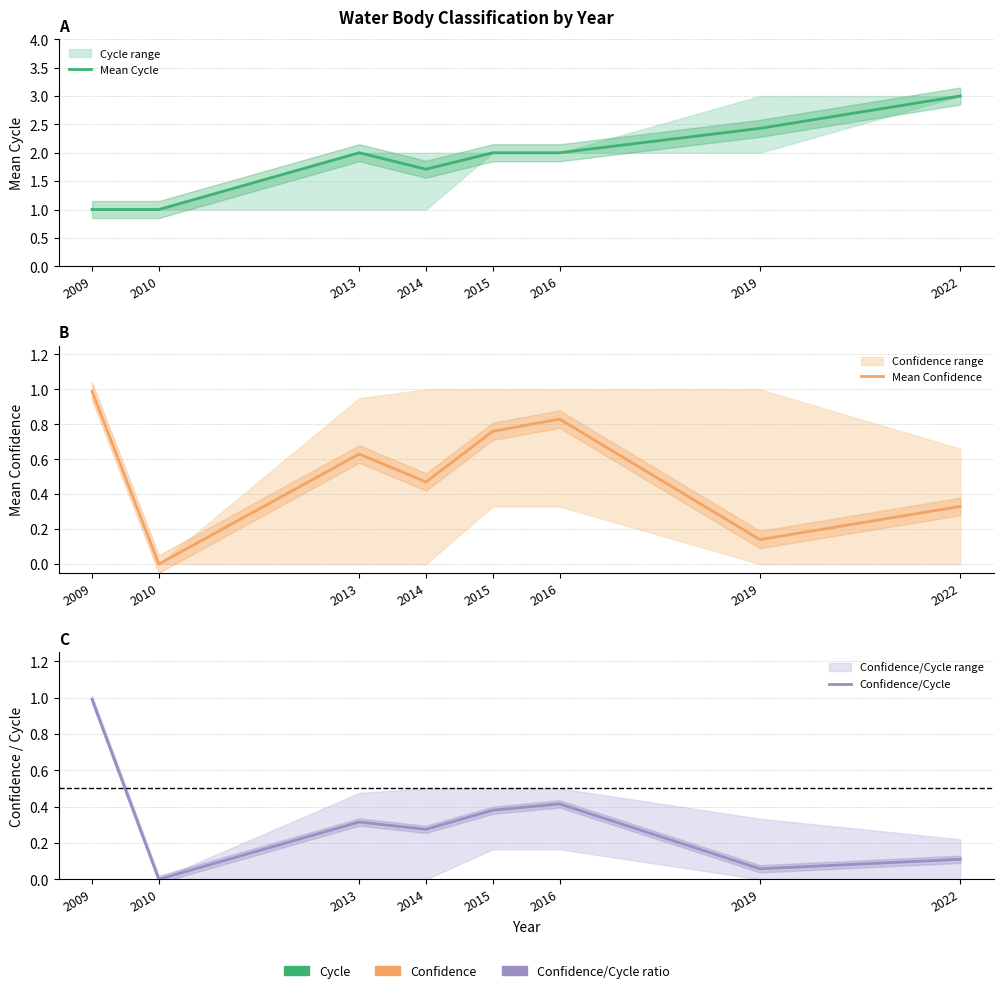

Rank the categories by Mean Cycle value from highest to lowest.

2022, 2019, 2013, 2015, 2016, 2014, 2009, 2010